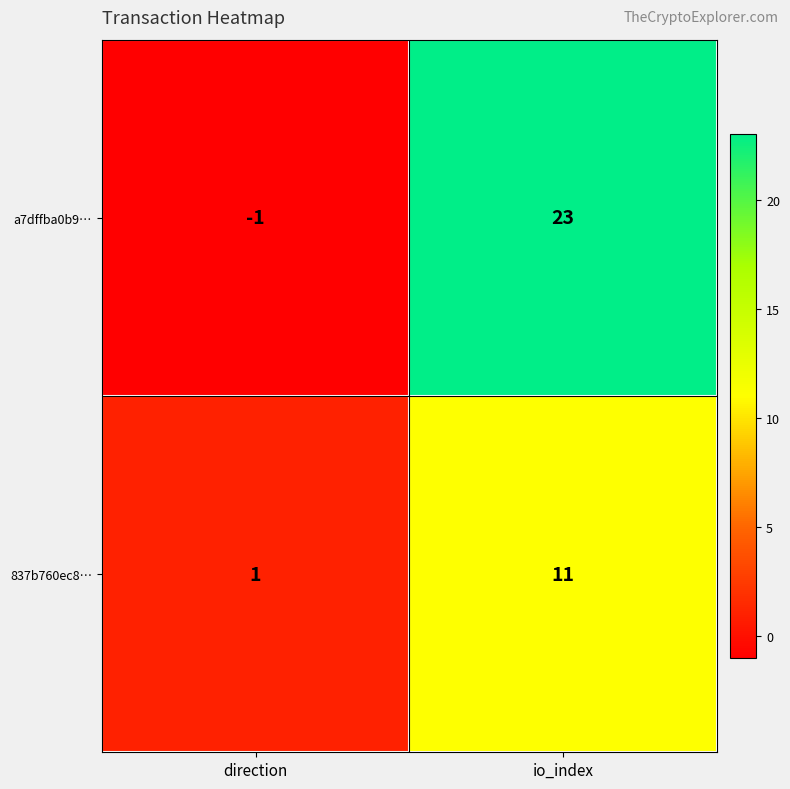

Which series has the largest total across all categories?

a7dffba0b9…